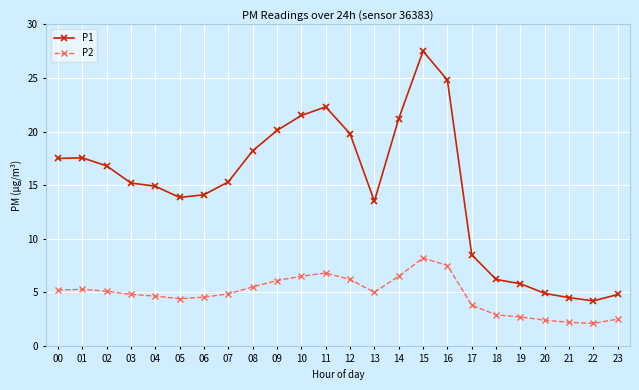

At 00, list the series in order from smallest to largest.

P2, P1